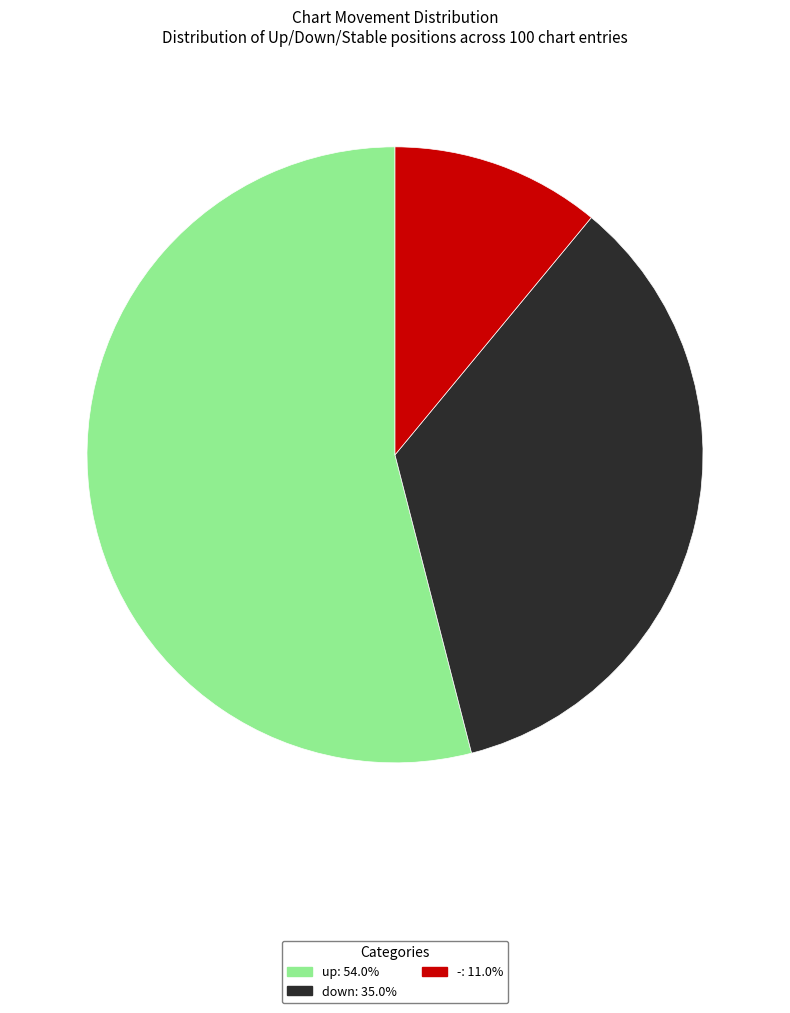

Count the number of slices in the pie.

3